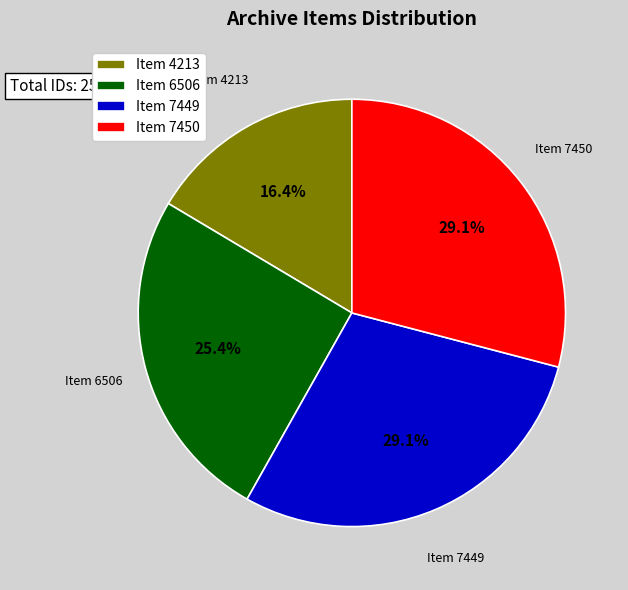

What is the total percentage of Item 4213 and Item 7450?

45.5%